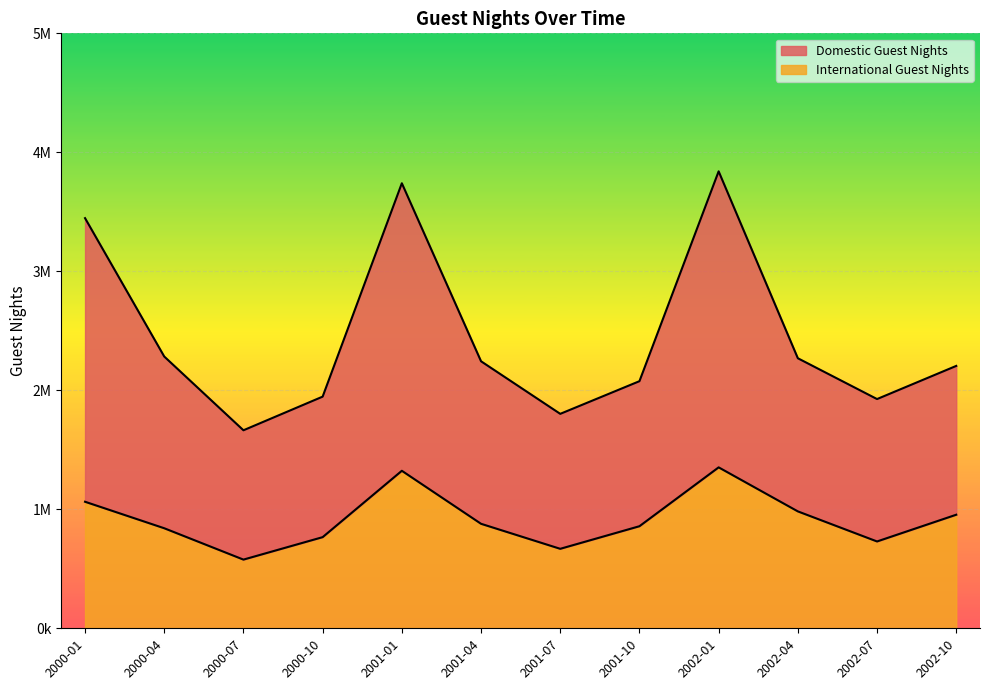

True or false: International Guest Nights and Domestic Guest Nights intersect in this chart.

False